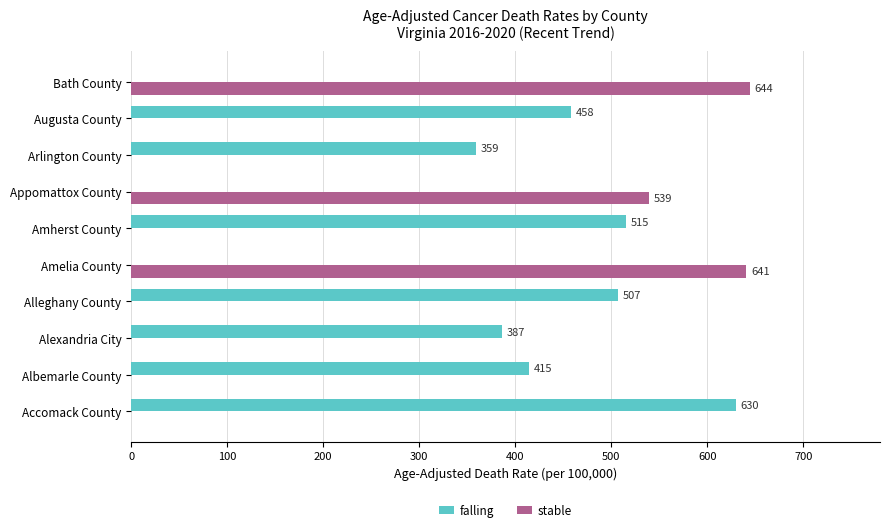

Which series changed the most between Amelia County and Bath County?

stable